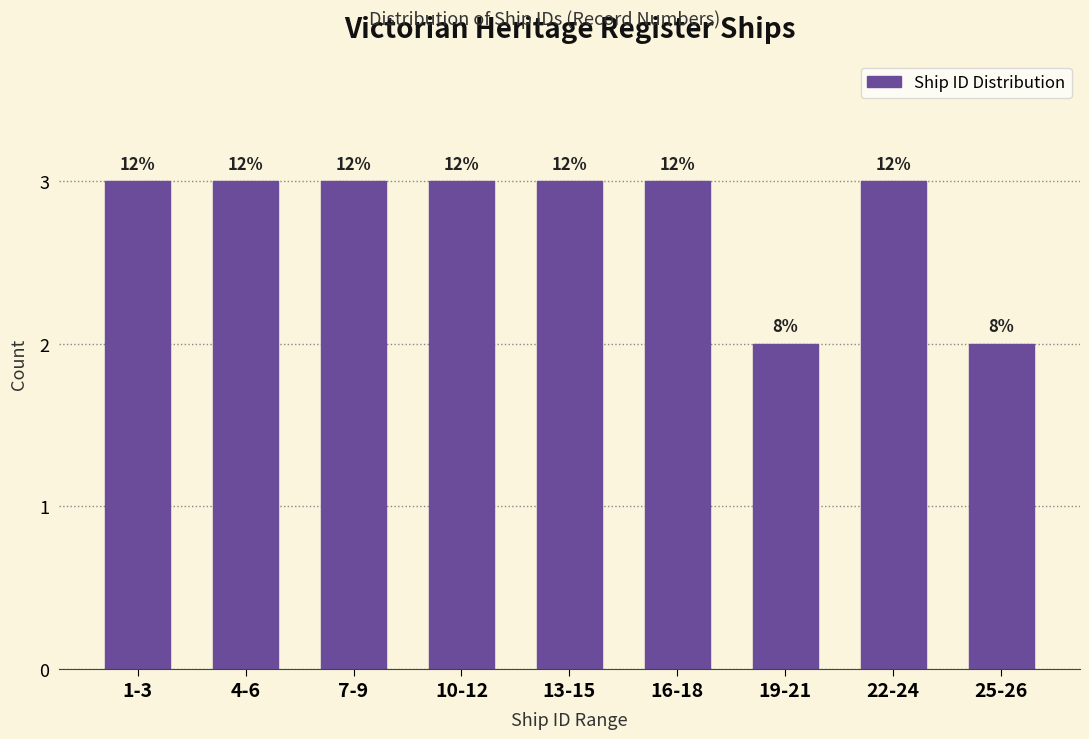

How many bars are there in total?

9